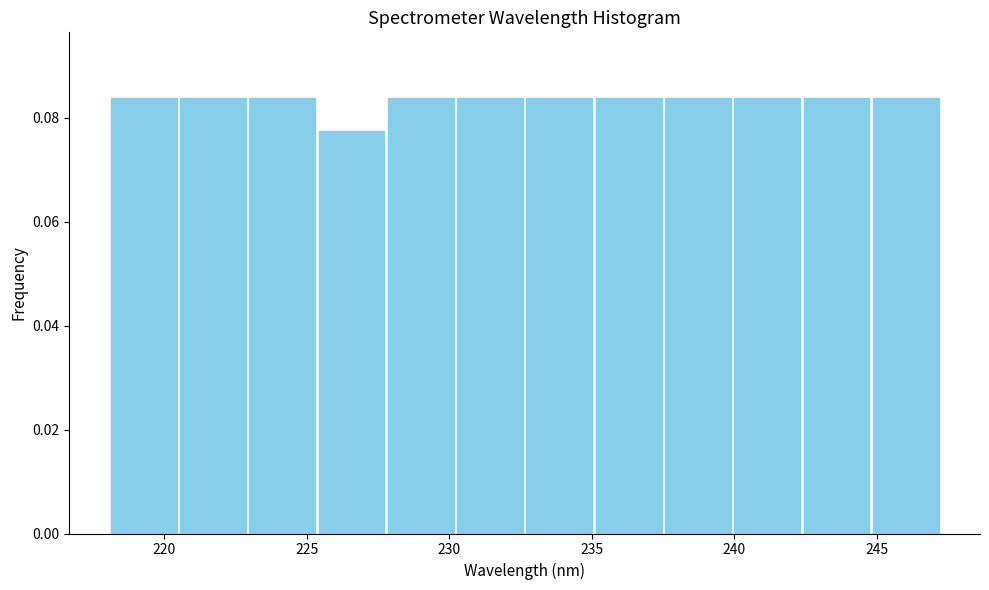

Reading left to right, transcribe this chart: for each bar, give the range it covers on the x-axis and its height. Neither the bar edges nor the heights are printed on the chart, so give them approximately, as read against the axes.

218.0 to 220.5: 0.084
220.5 to 223.0: 0.084
223.0 to 225.5: 0.084
225.5 to 228.0: 0.078
228.0 to 230.0: 0.084
230.0 to 232.5: 0.084
232.5 to 235.0: 0.084
235.0 to 237.5: 0.084
237.5 to 240.0: 0.084
240.0 to 242.5: 0.084
242.5 to 245.0: 0.084
245.0 to 247.0: 0.084